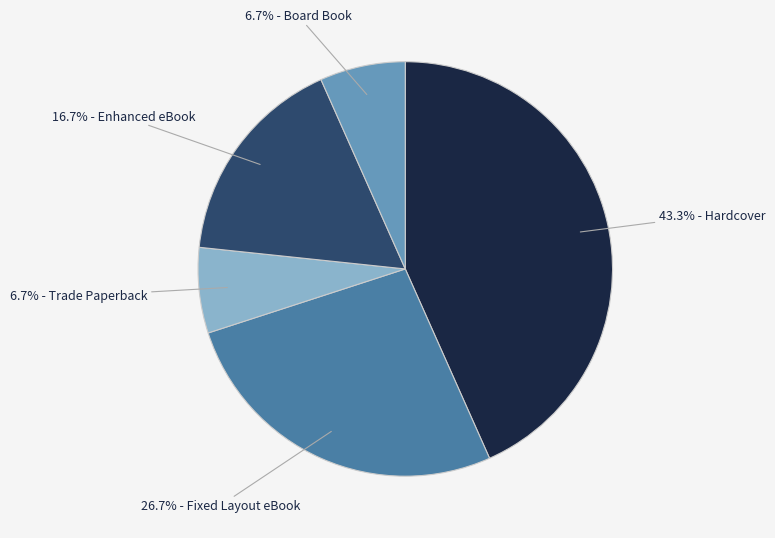

How much of the chart is everything except 6.7% - Trade Paperback?

93.3%